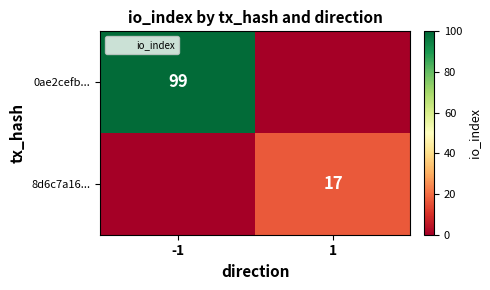

Which series has the largest total across all categories?

0ae2cefb...